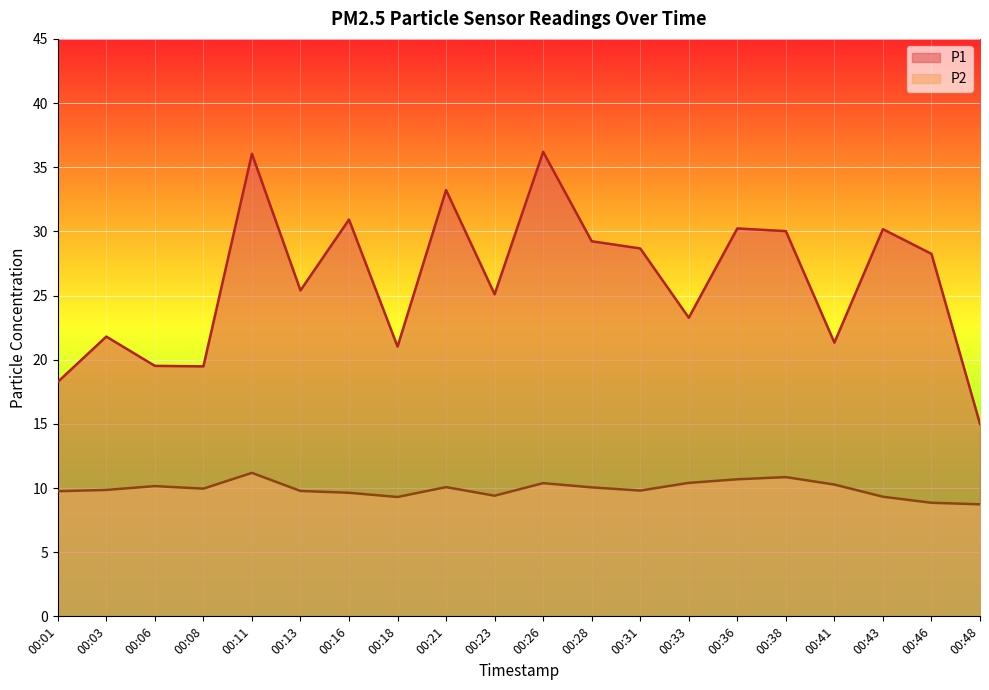

At which label is P2 closest to 9?

00:46